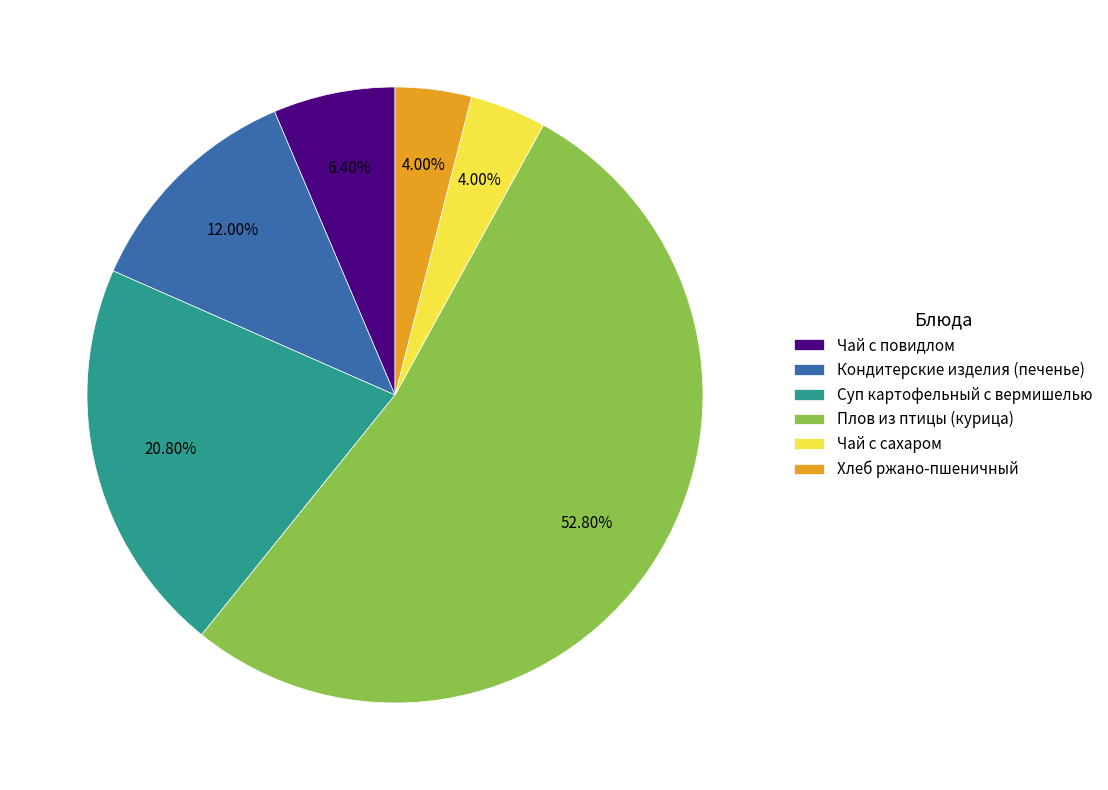

How many slices are in this pie chart?

6